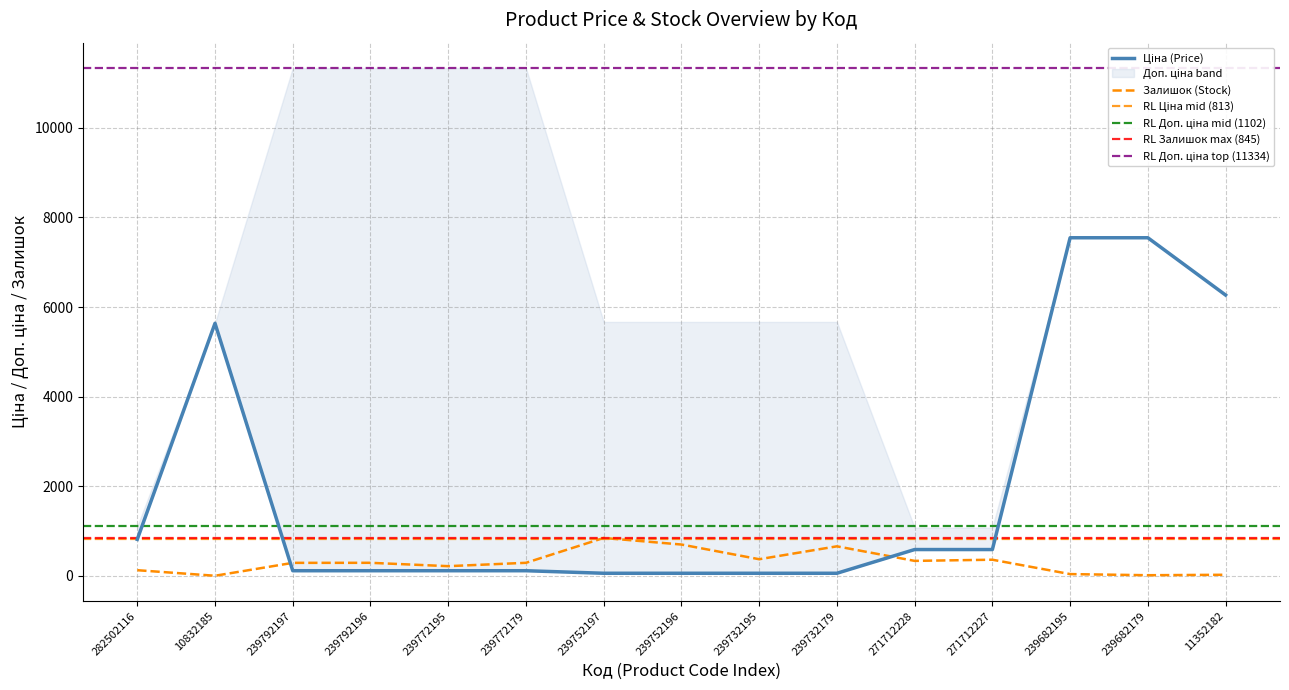

What is the label of the 1st point from the left?

282502116